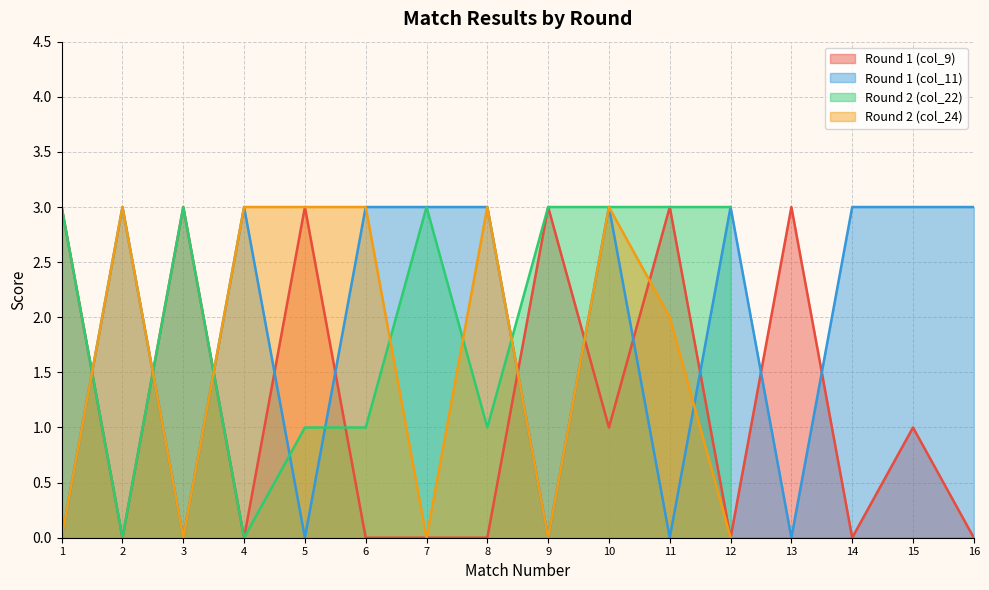

What is the difference between the maximum and minimum values in the Round 1 (col_11) series?

3